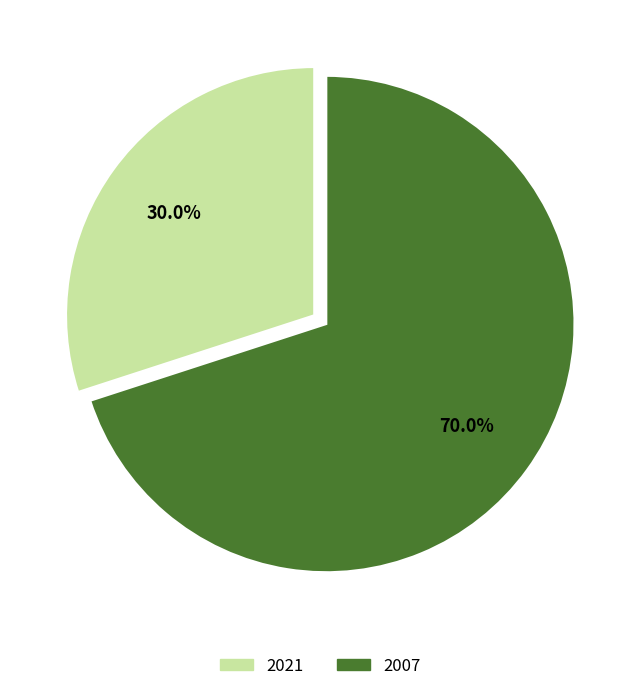

What is the majority slice?

2007